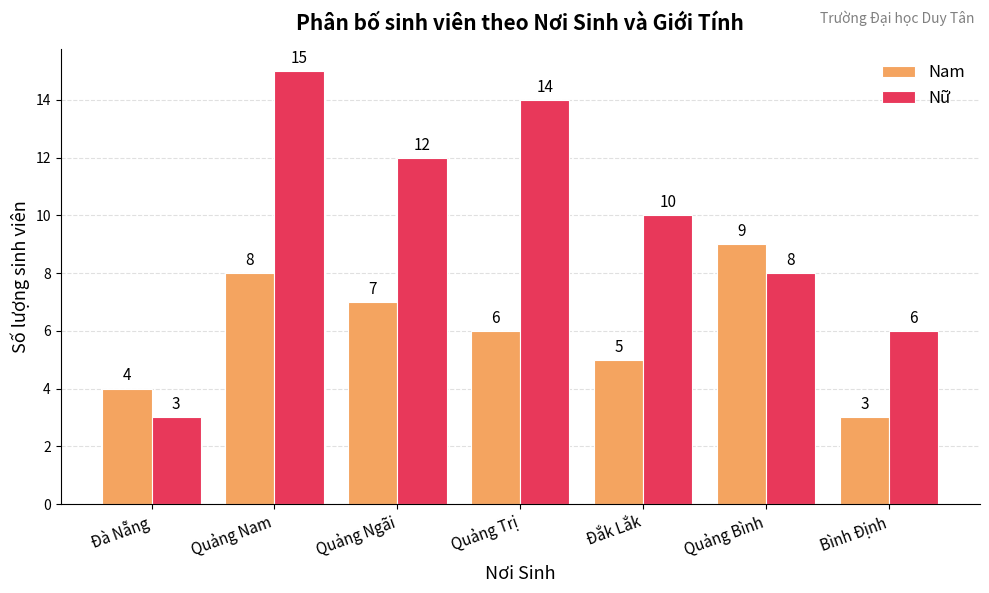

What is the difference between the second highest and second lowest values in the Nam series?

4